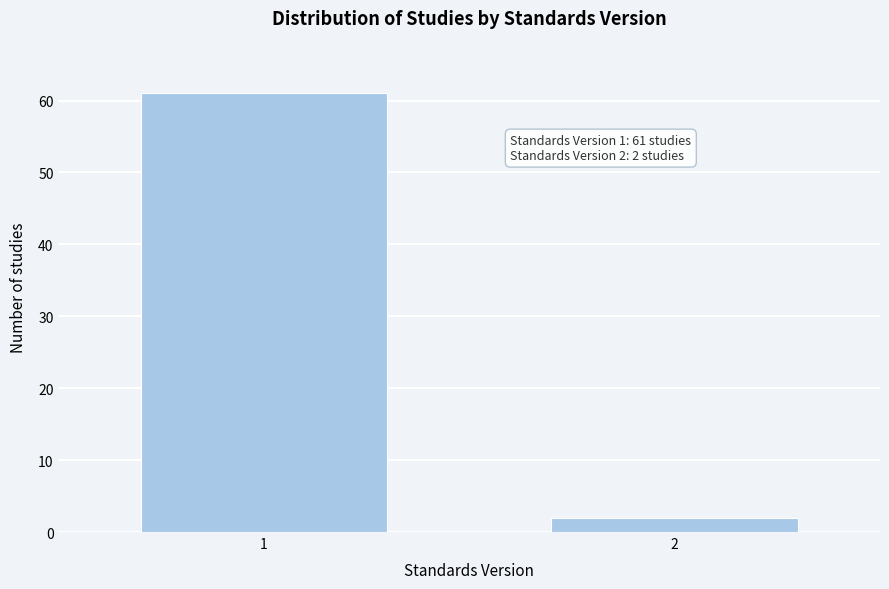

Reading left to right, transcribe all the data shown in this chart.

1=61	2=2